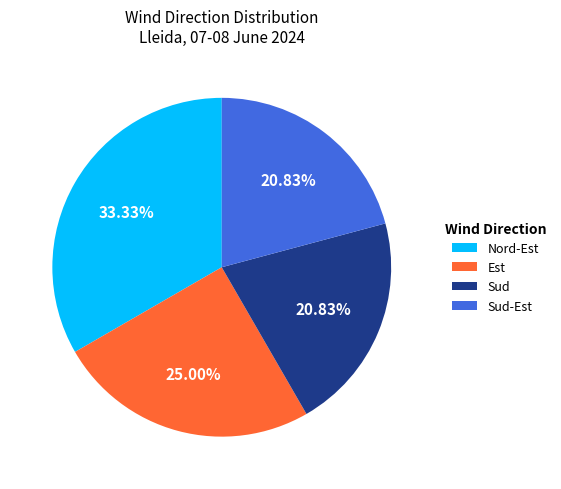

True or false: Sud accounts for 21% of the total.

True